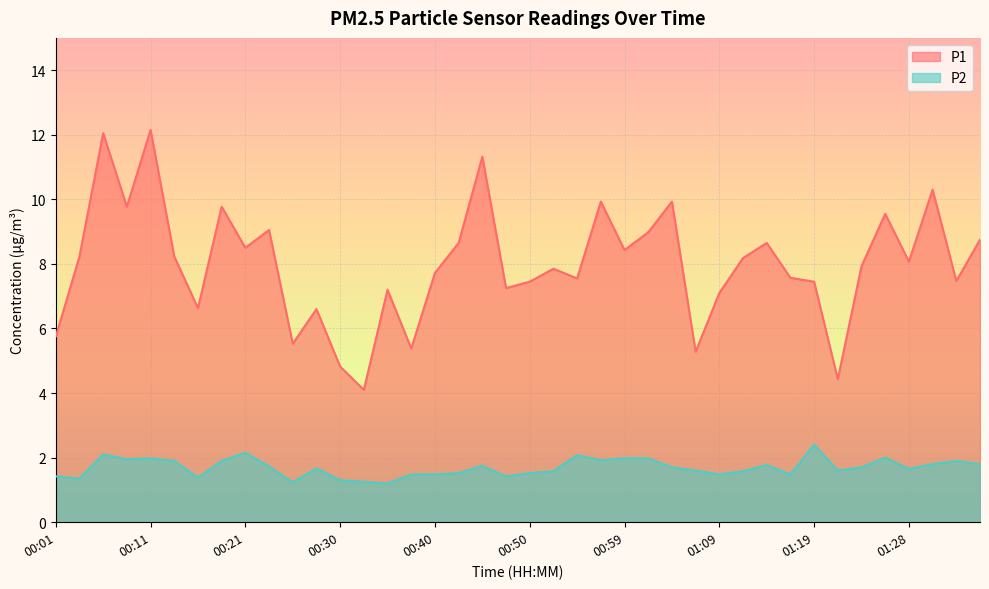

What is the difference between the second highest and minimum values in the P1 series?

8.0